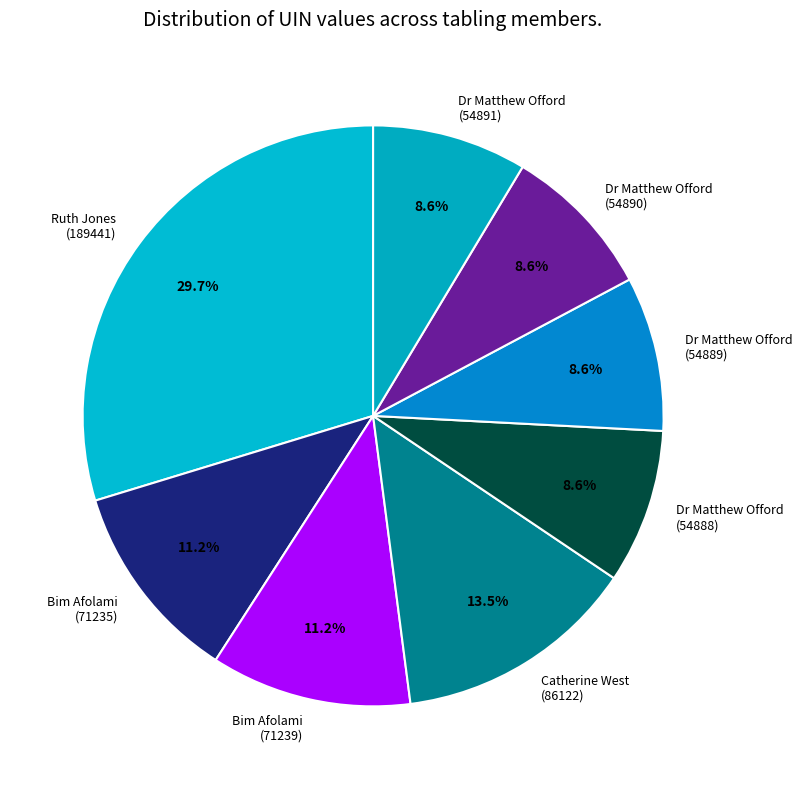

What is the largest slice in the pie chart?

Ruth Jones (189441)